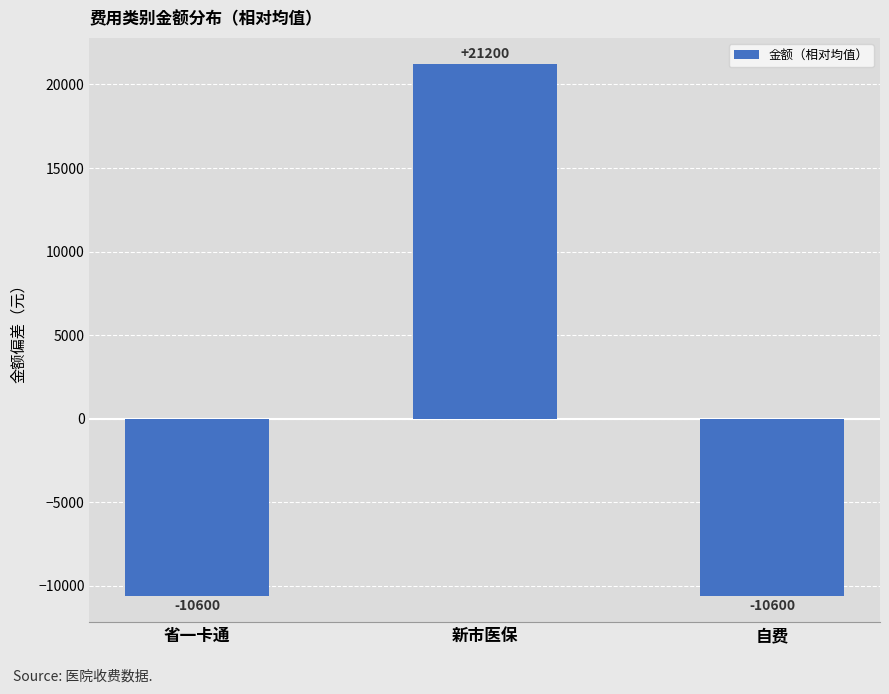

What is the change in value from 新市医保 to 自费?

-31800